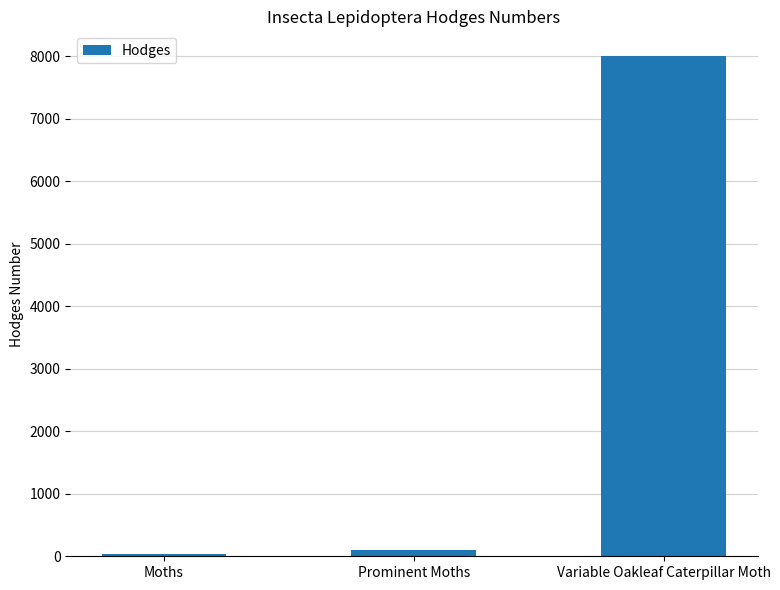

The chart shows a value of 7998.0 at Variable Oakleaf Caterpillar Moth. True or false?

True